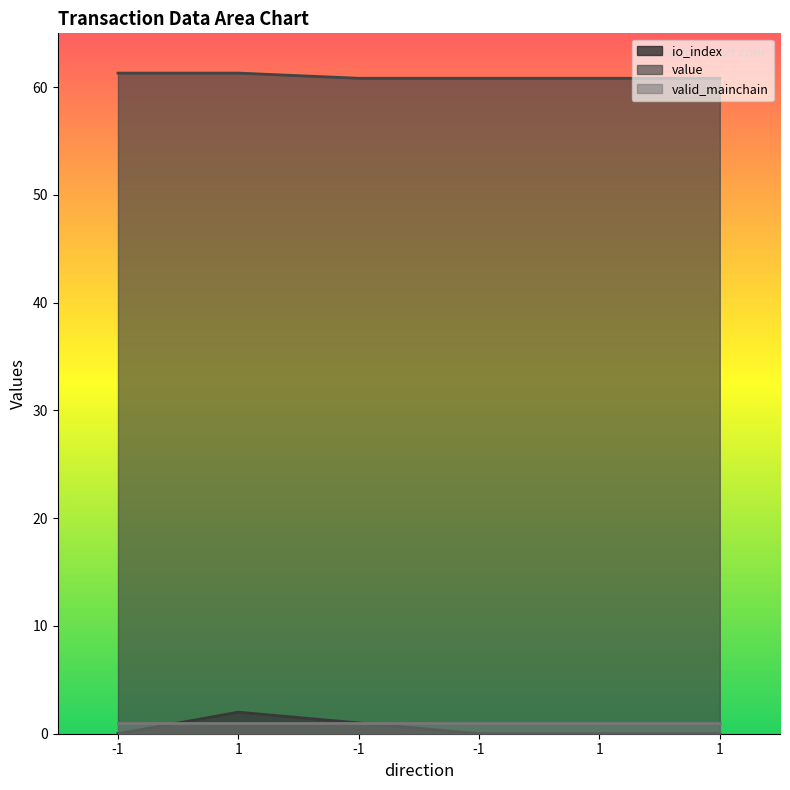

True or false: io_index and value intersect in this chart.

False